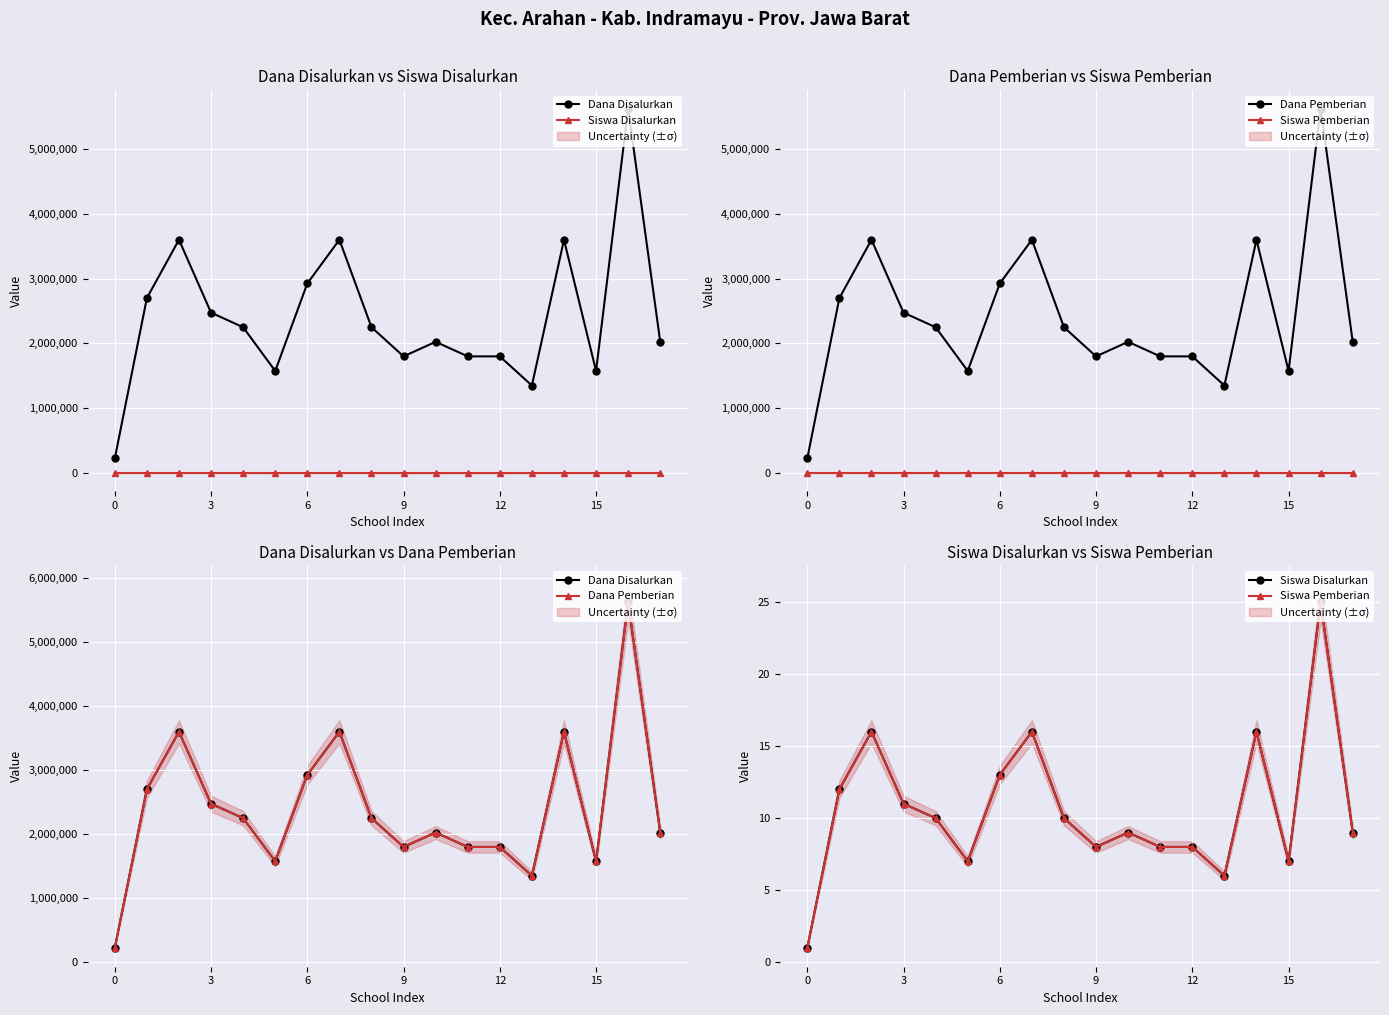

The Siswa Pemberian series shows 8 at 11. True or false?

True